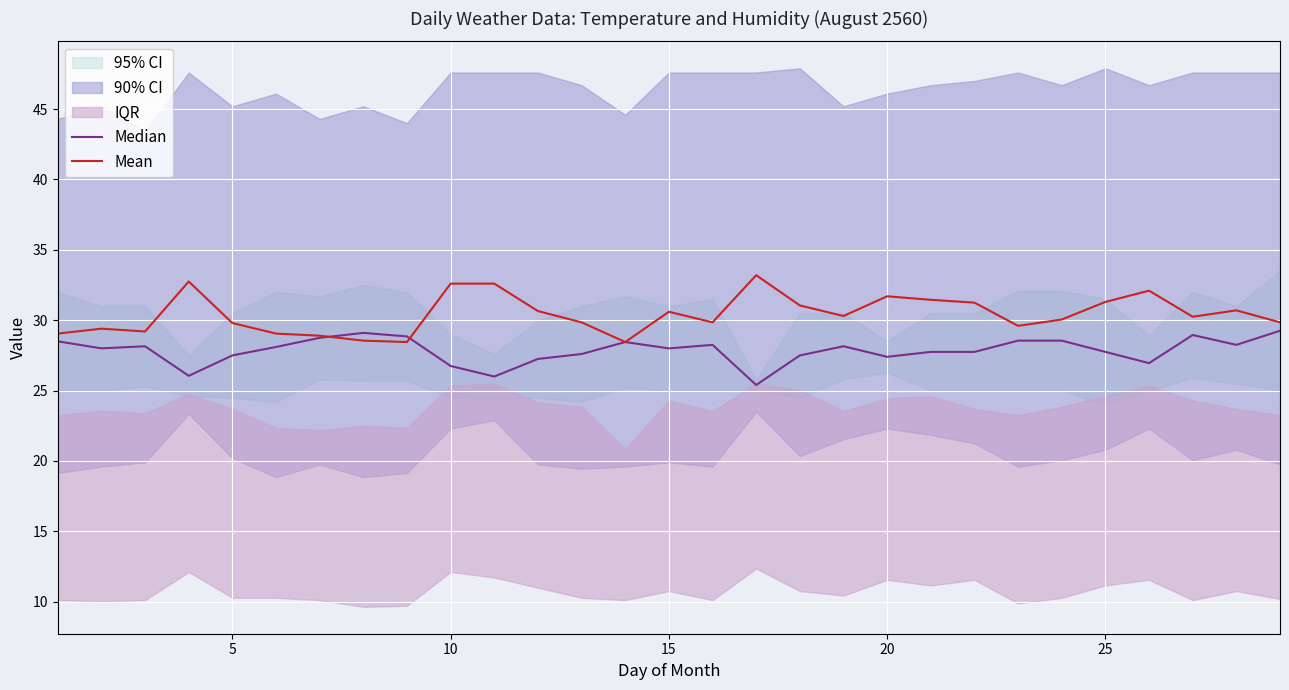

The Mean series shows 31.7 at 20. True or false?

True